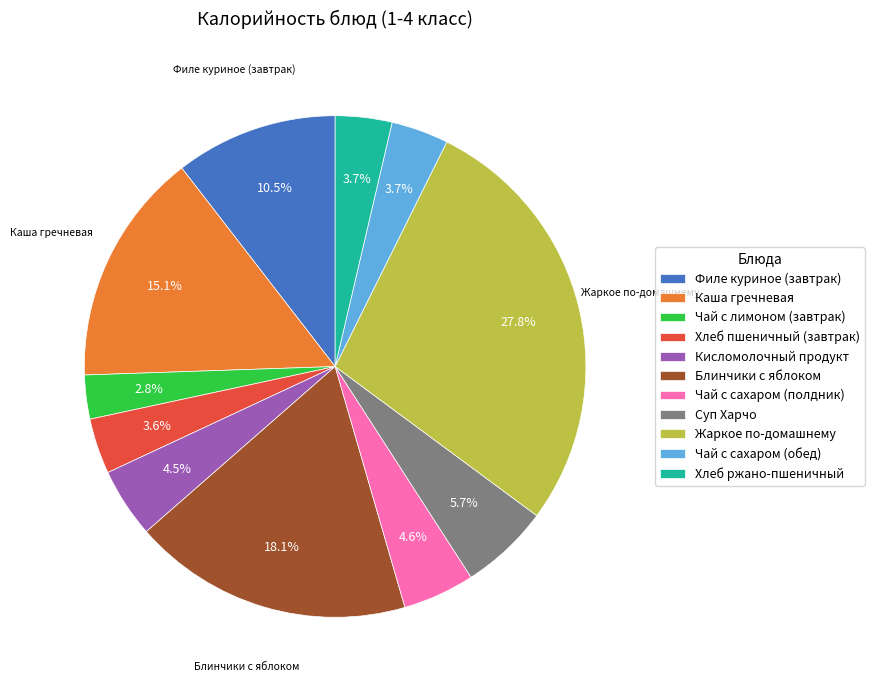

What percentage do Хлеб пшеничный (завтрак) and Чай с сахаром (полдник) together represent?

8.2%